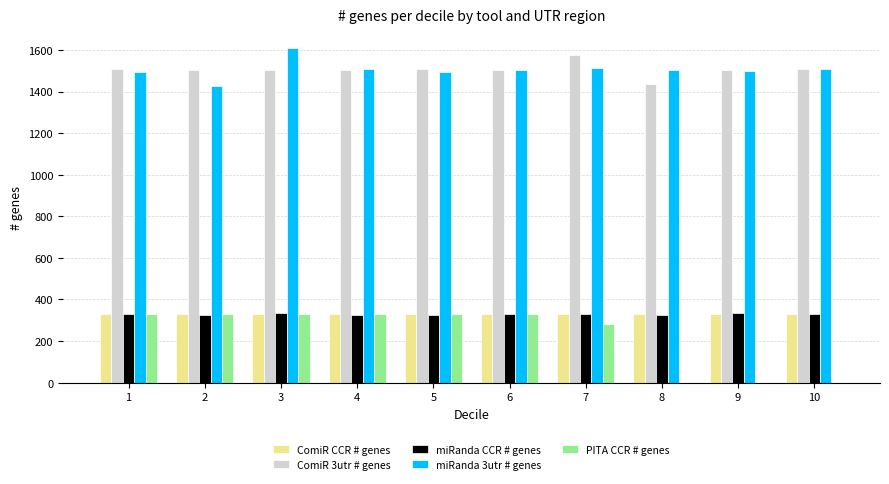

Between 8 and 9, which series saw the biggest shift?

ComiR 3utr # genes